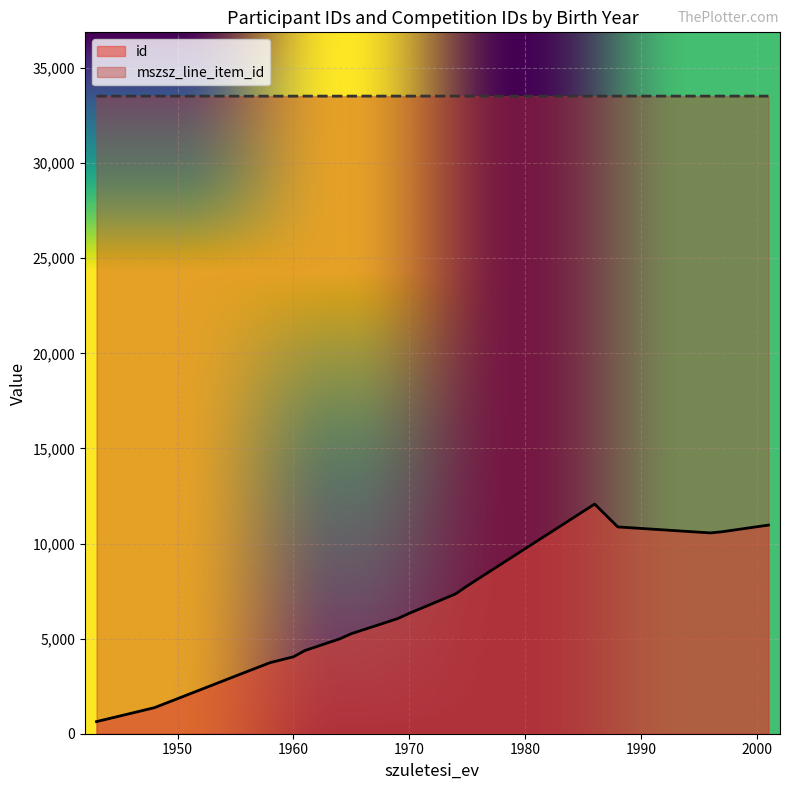

How many categories are shown in the chart?

17